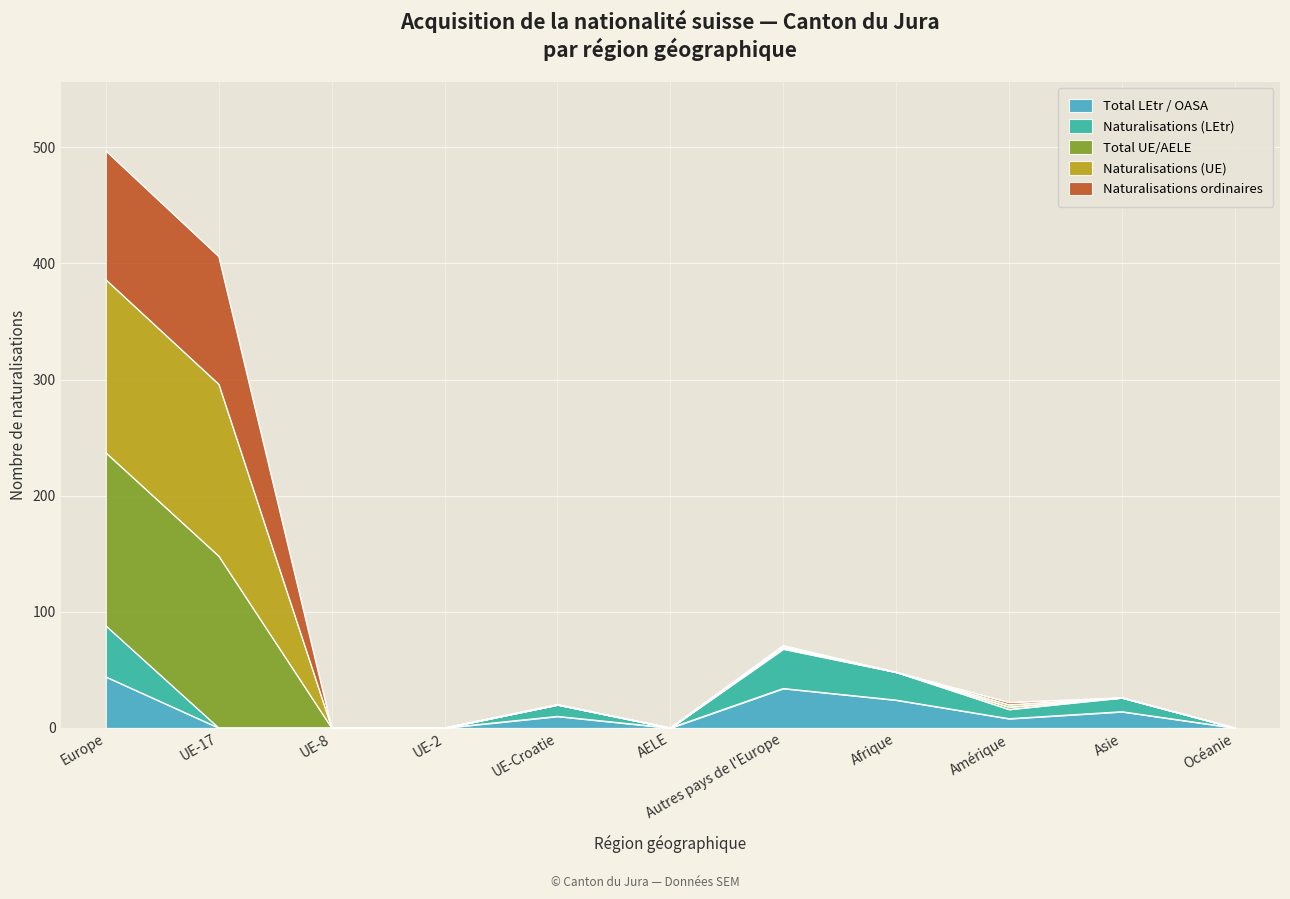

What is the maximum value shown in the chart?

497